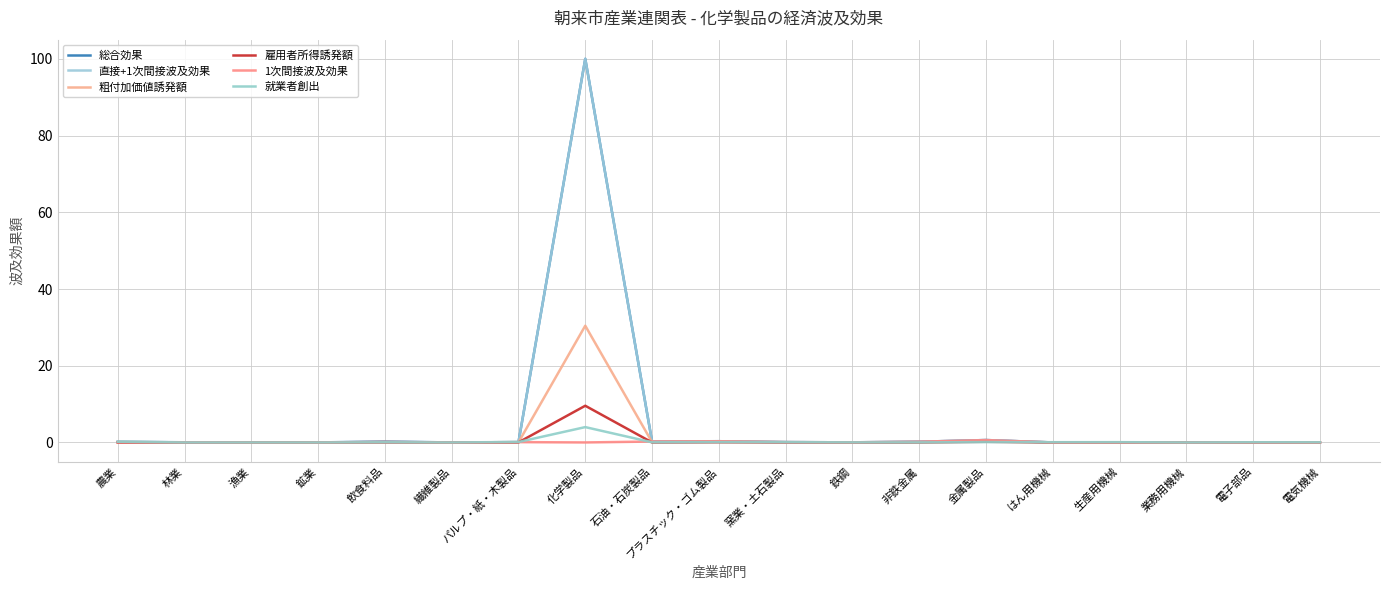

What is the label of the 15th point from the right?

飲食料品